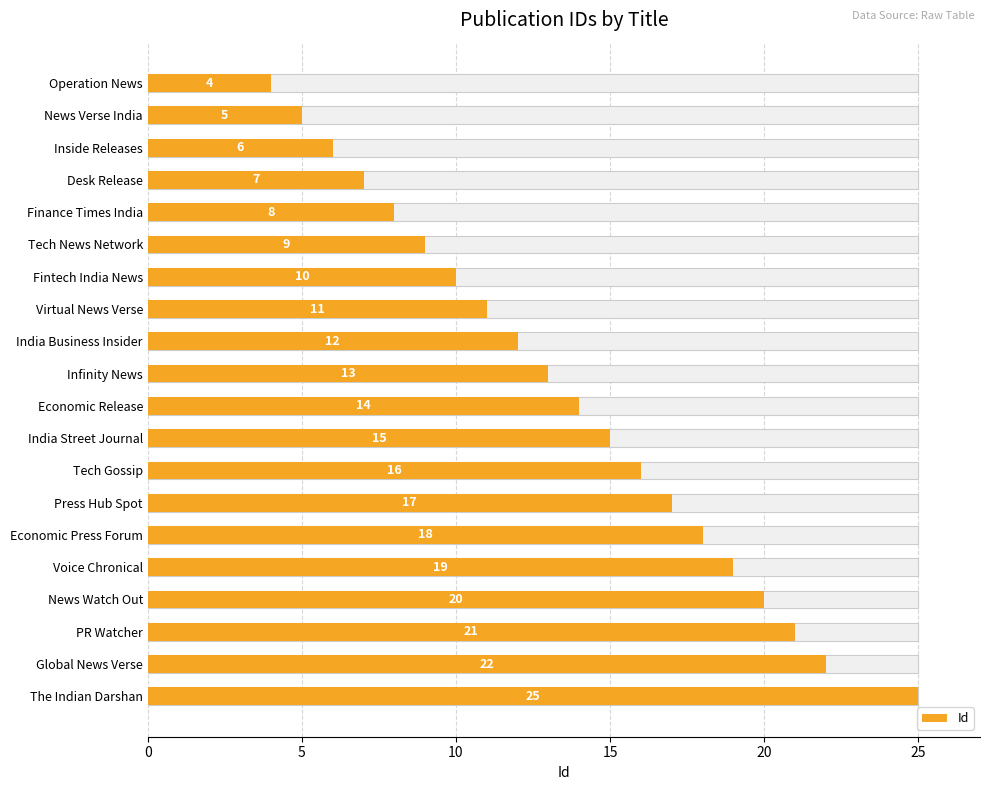

What is the change in value from Voice Chronical to PR Watcher?

+2